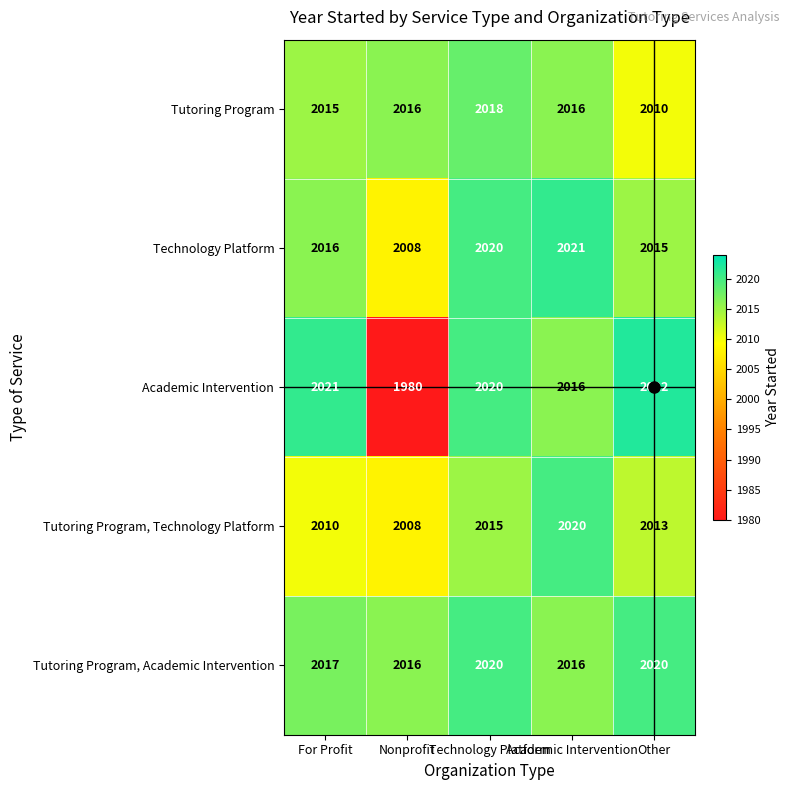

How many Tutoring Program values are between 2015 and 2016?

3